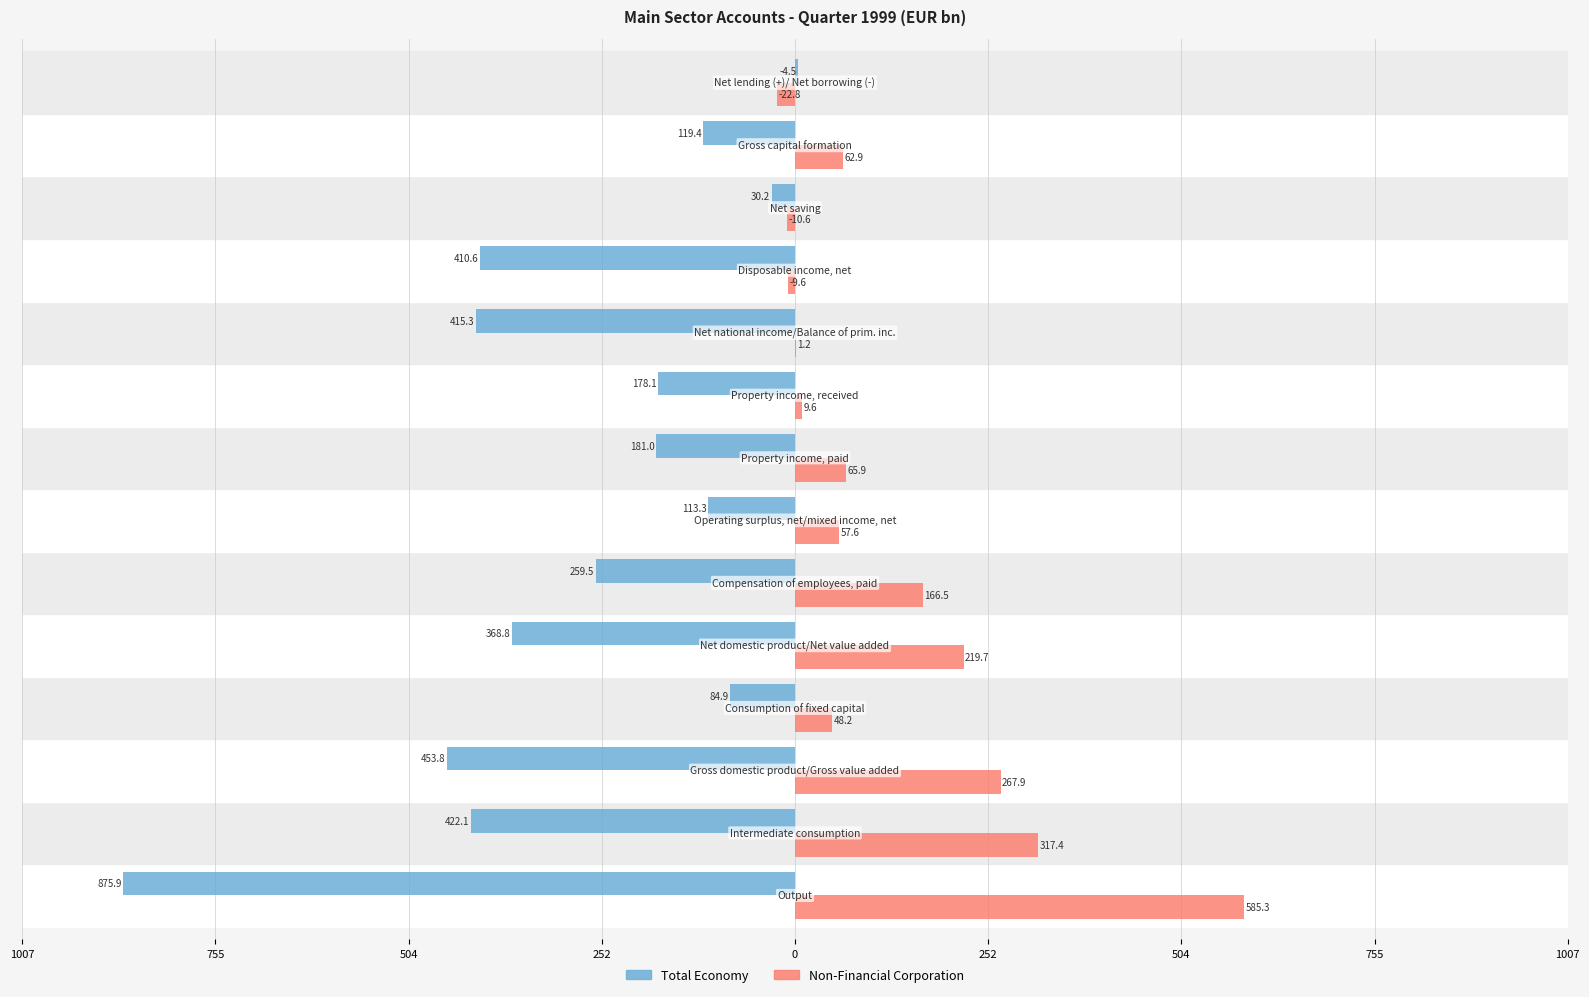

What are all the series names shown in the legend?

Total Economy, Non-Financial Corporation